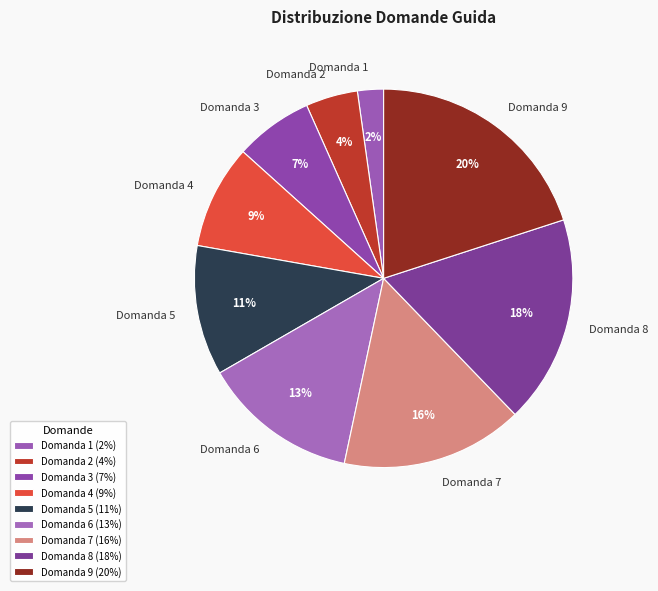

To the nearest percent, what is the combined percentage of Domanda 9 and Domanda 4?

29%